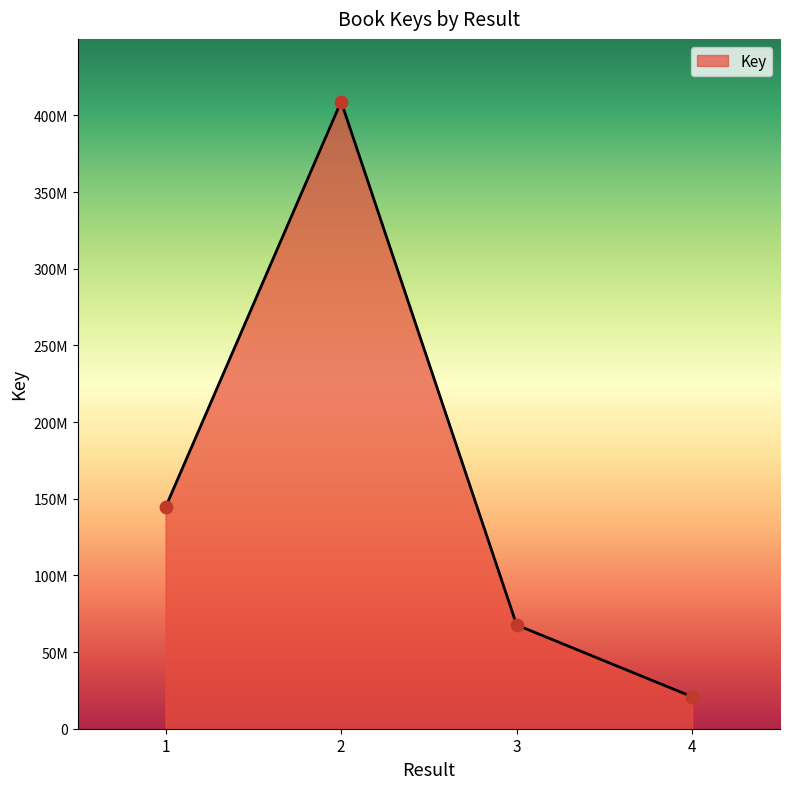

What is the ratio of the value at 3 to the value at 4?

3.3